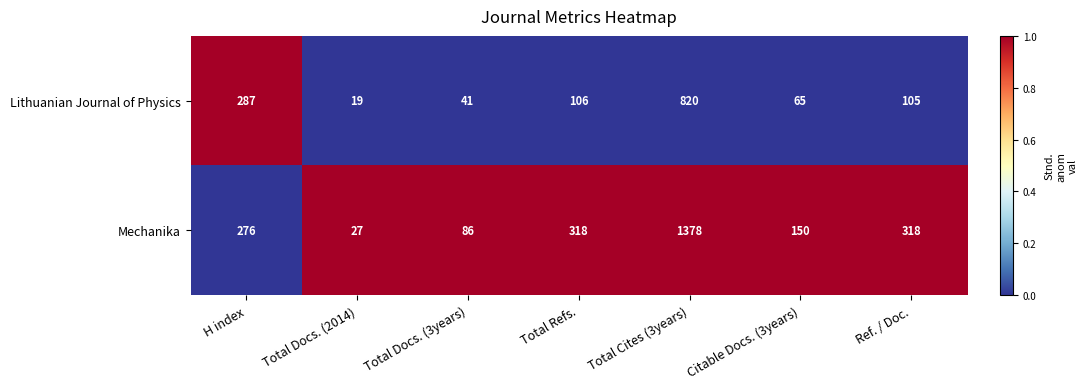

Which series has the largest range (max minus min)?

Mechanika